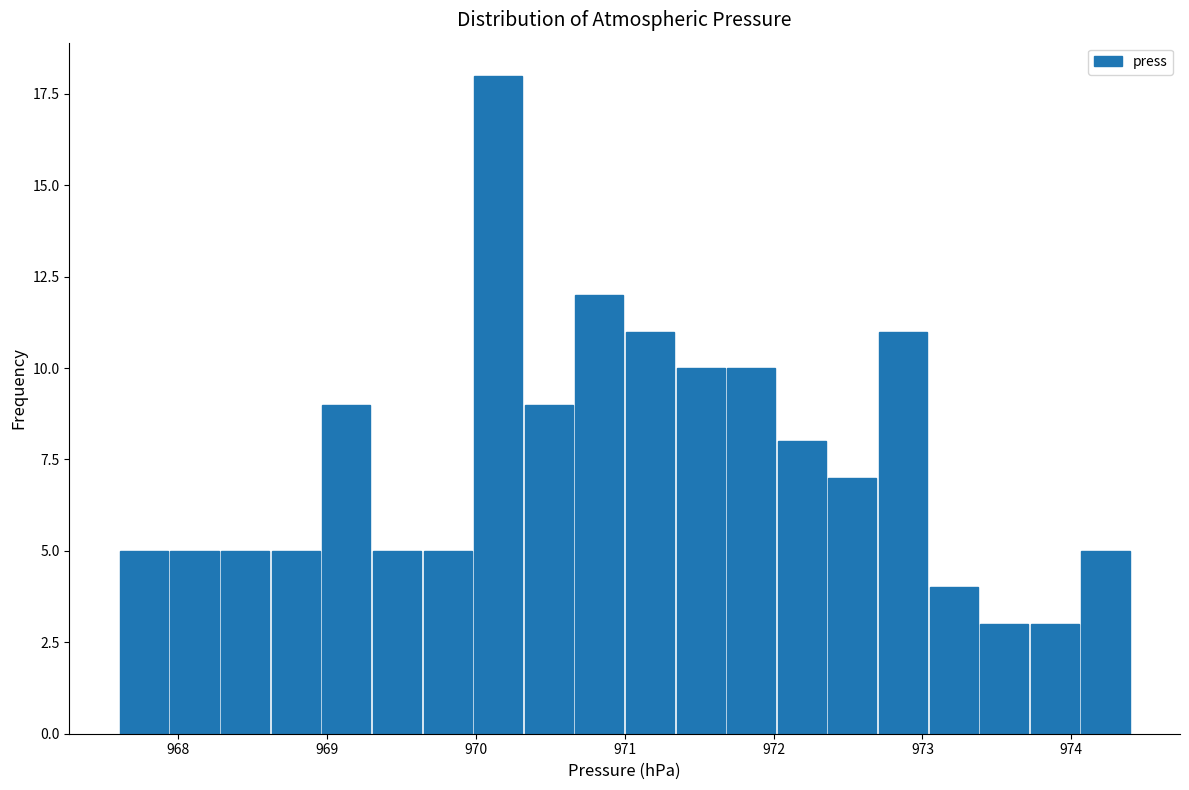

Around what value on the x-axis is the tallest bar? Give the approximate position of its centre, as read against the axis.

970.2